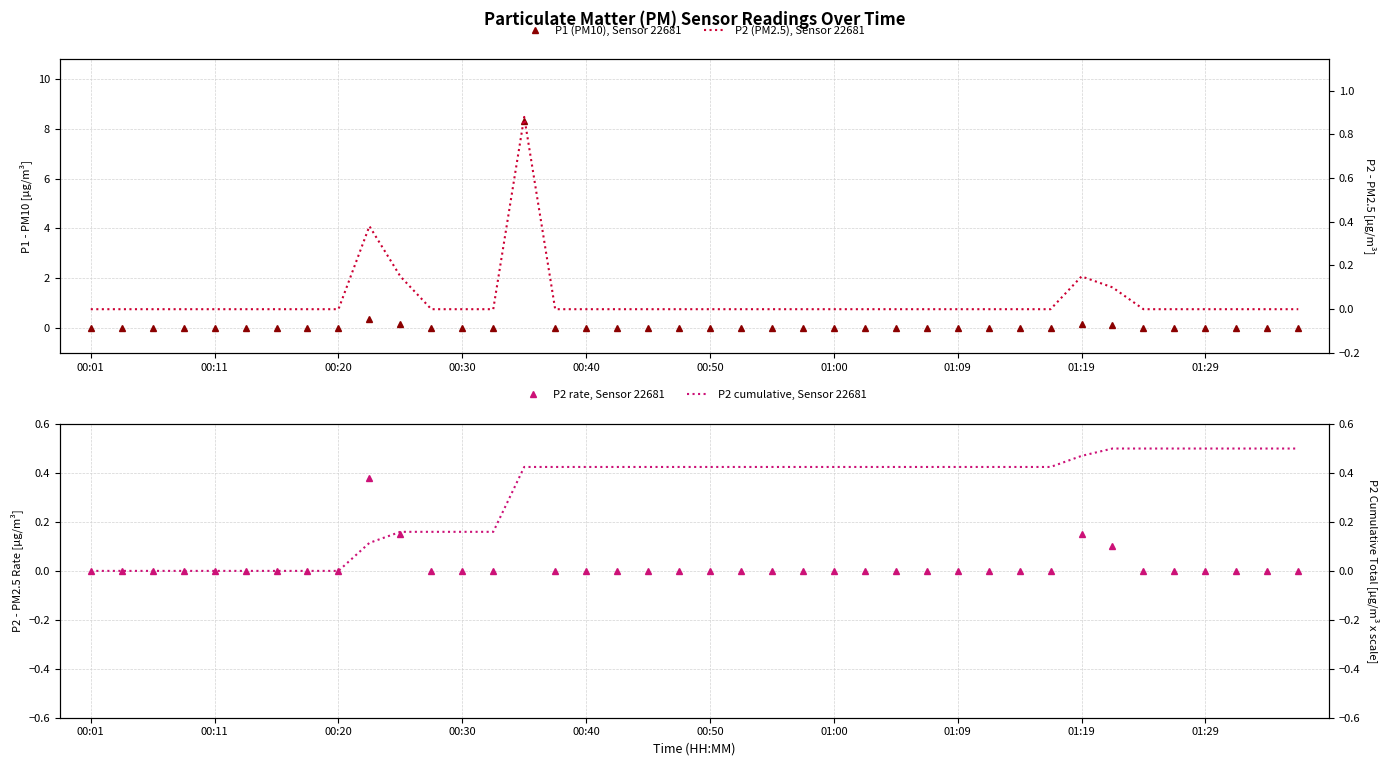

Count the number of data series in this chart.

4